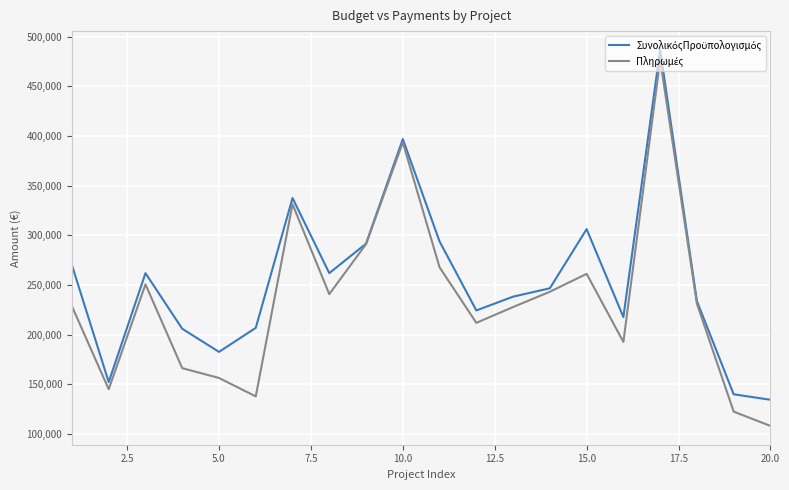

How many lines are shown in the chart?

2